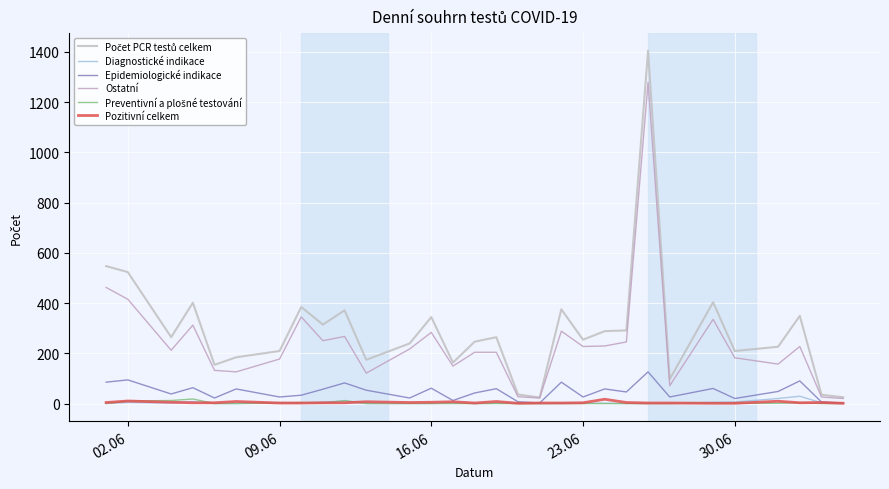

At which category does Diagnostické indikace reach its first local peak?

02.06